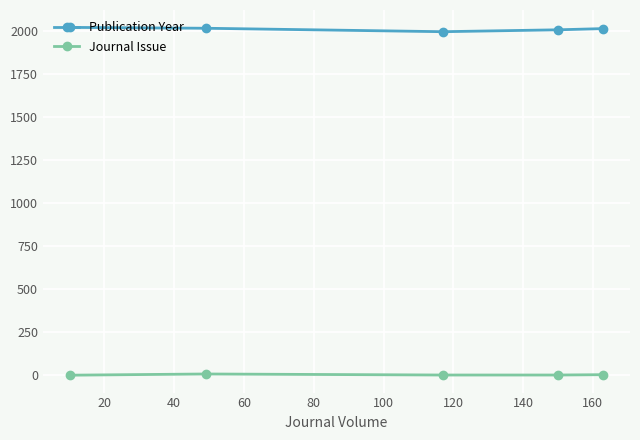

True or false: Publication Year and Journal Issue cross at least once.

False